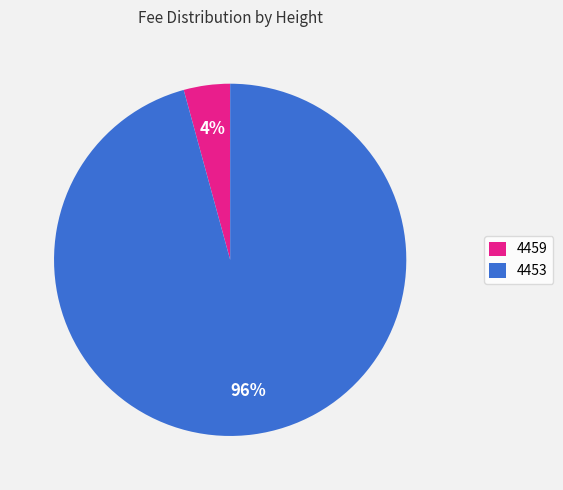

Is it true that 4453 is 96% of the pie?

True